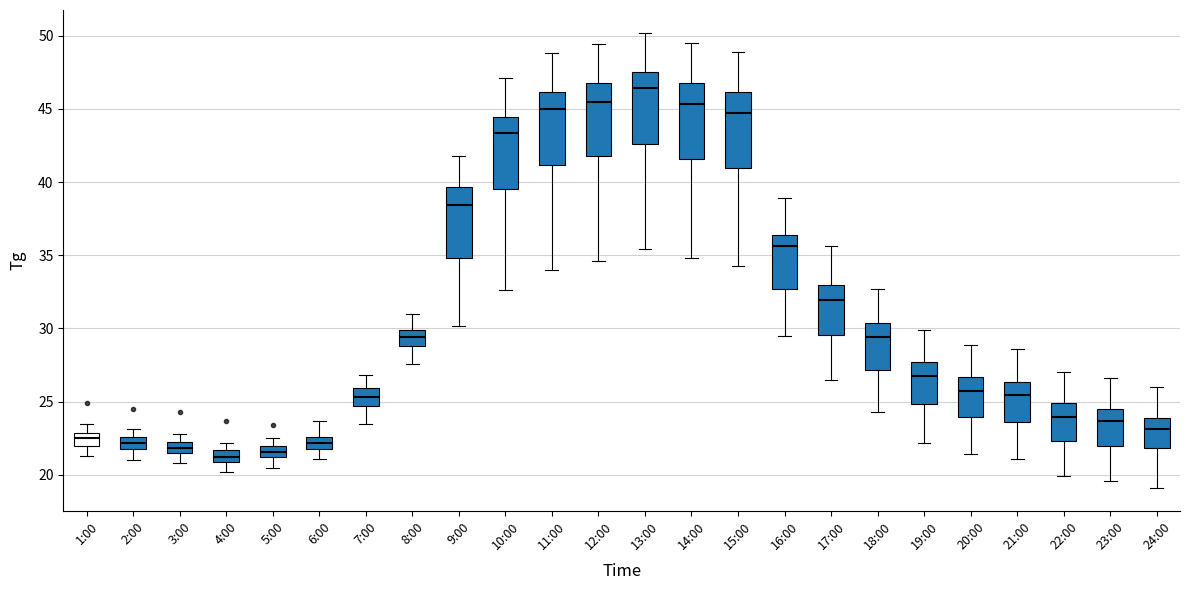

Where does the median line of the box for 19:00 sit on the y-axis? The values are not printed on the chart, so give them approximately, as read against the axis.

27.0